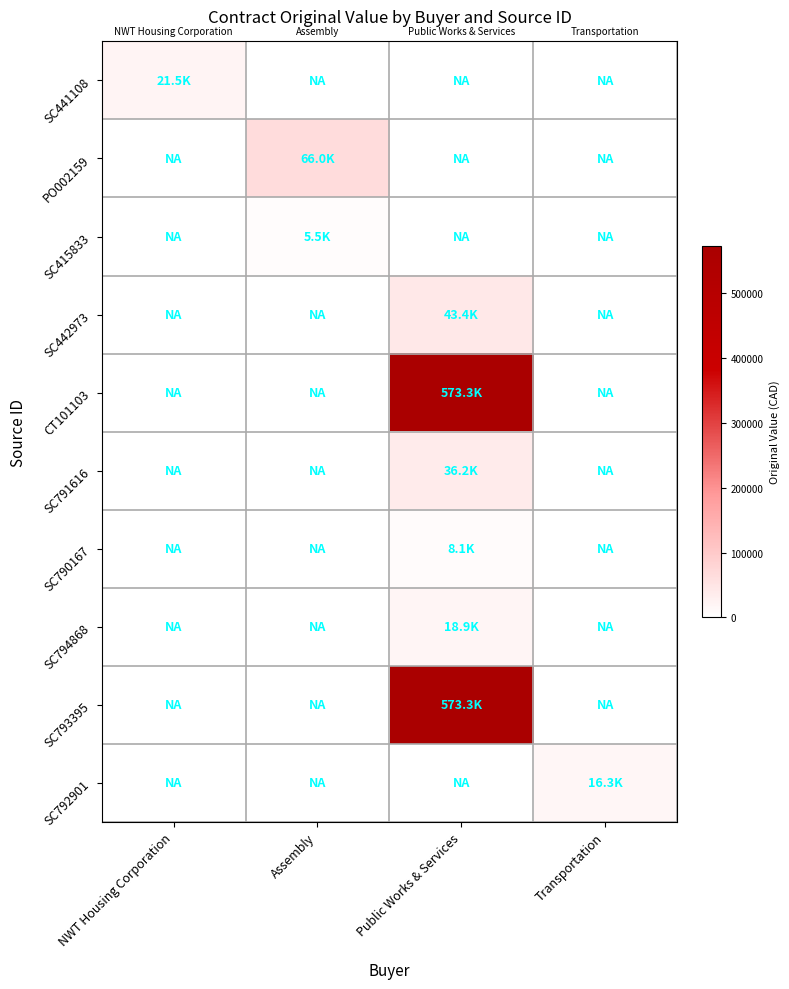

Which label corresponds to the smallest value in the chart?

Assembly